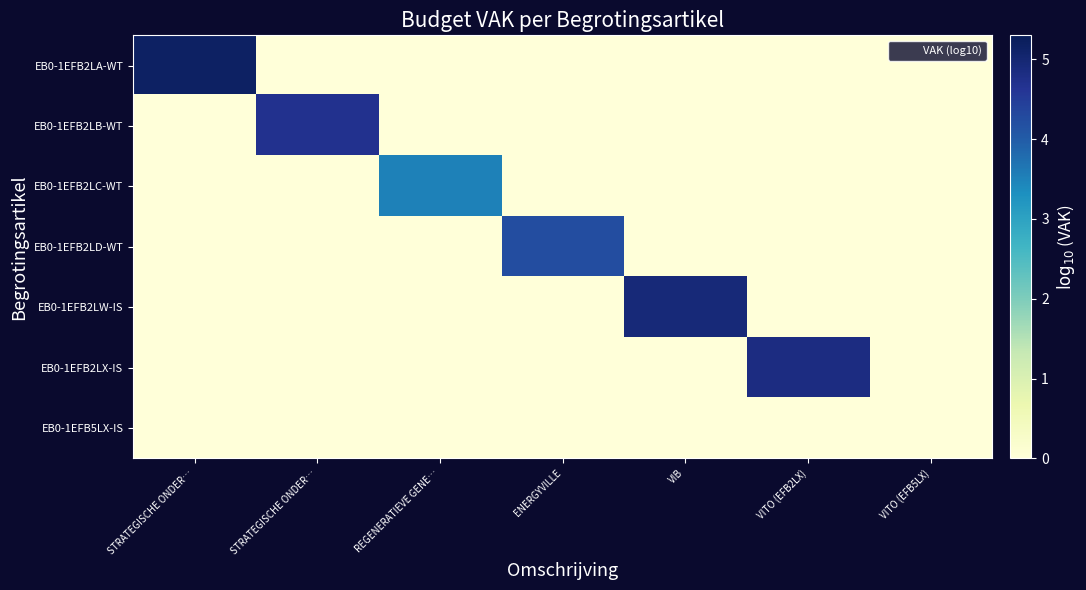

Reading left to right, extract all data points from this chart.

EB0-1EFB2LA-WT: STRATEGISCHE ONDER…=5.2	STRATEGISCHE ONDER…=0.0	REGENERATIEVE GENE…=0.0	ENERGYVILLE=0.0	VIB=0.0	VITO (EFB2LX)=0.0	VITO (EFB5LX)=0.0
EB0-1EFB2LB-WT: STRATEGISCHE ONDER…=0.0	STRATEGISCHE ONDER…=4.7	REGENERATIEVE GENE…=0.0	ENERGYVILLE=0.0	VIB=0.0	VITO (EFB2LX)=0.0	VITO (EFB5LX)=0.0
EB0-1EFB2LC-WT: STRATEGISCHE ONDER…=0.0	STRATEGISCHE ONDER…=0.0	REGENERATIEVE GENE…=3.5	ENERGYVILLE=0.0	VIB=0.0	VITO (EFB2LX)=0.0	VITO (EFB5LX)=0.0
EB0-1EFB2LD-WT: STRATEGISCHE ONDER…=0.0	STRATEGISCHE ONDER…=0.0	REGENERATIEVE GENE…=0.0	ENERGYVILLE=4.2	VIB=0.0	VITO (EFB2LX)=0.0	VITO (EFB5LX)=0.0
EB0-1EFB2LW-IS: STRATEGISCHE ONDER…=0.0	STRATEGISCHE ONDER…=0.0	REGENERATIEVE GENE…=0.0	ENERGYVILLE=0.0	VIB=4.9	VITO (EFB2LX)=0.0	VITO (EFB5LX)=0.0
EB0-1EFB2LX-IS: STRATEGISCHE ONDER…=0.0	STRATEGISCHE ONDER…=0.0	REGENERATIEVE GENE…=0.0	ENERGYVILLE=0.0	VIB=0.0	VITO (EFB2LX)=4.8	VITO (EFB5LX)=0.0
EB0-1EFB5LX-IS: STRATEGISCHE ONDER…=0.0	STRATEGISCHE ONDER…=0.0	REGENERATIEVE GENE…=0.0	ENERGYVILLE=0.0	VIB=0.0	VITO (EFB2LX)=0.0	VITO (EFB5LX)=0.0